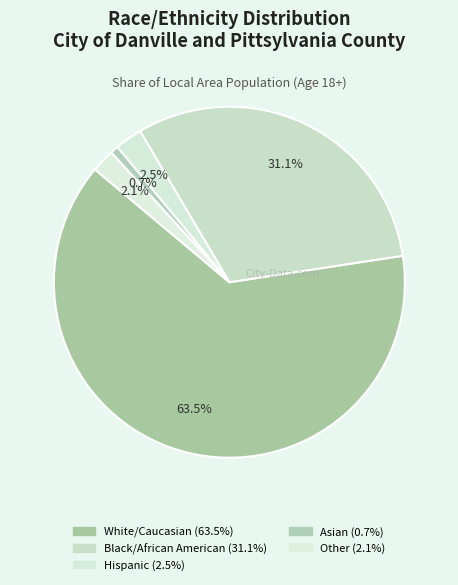

To the nearest percent, what is the combined percentage of Asian and Black/African American?

32%